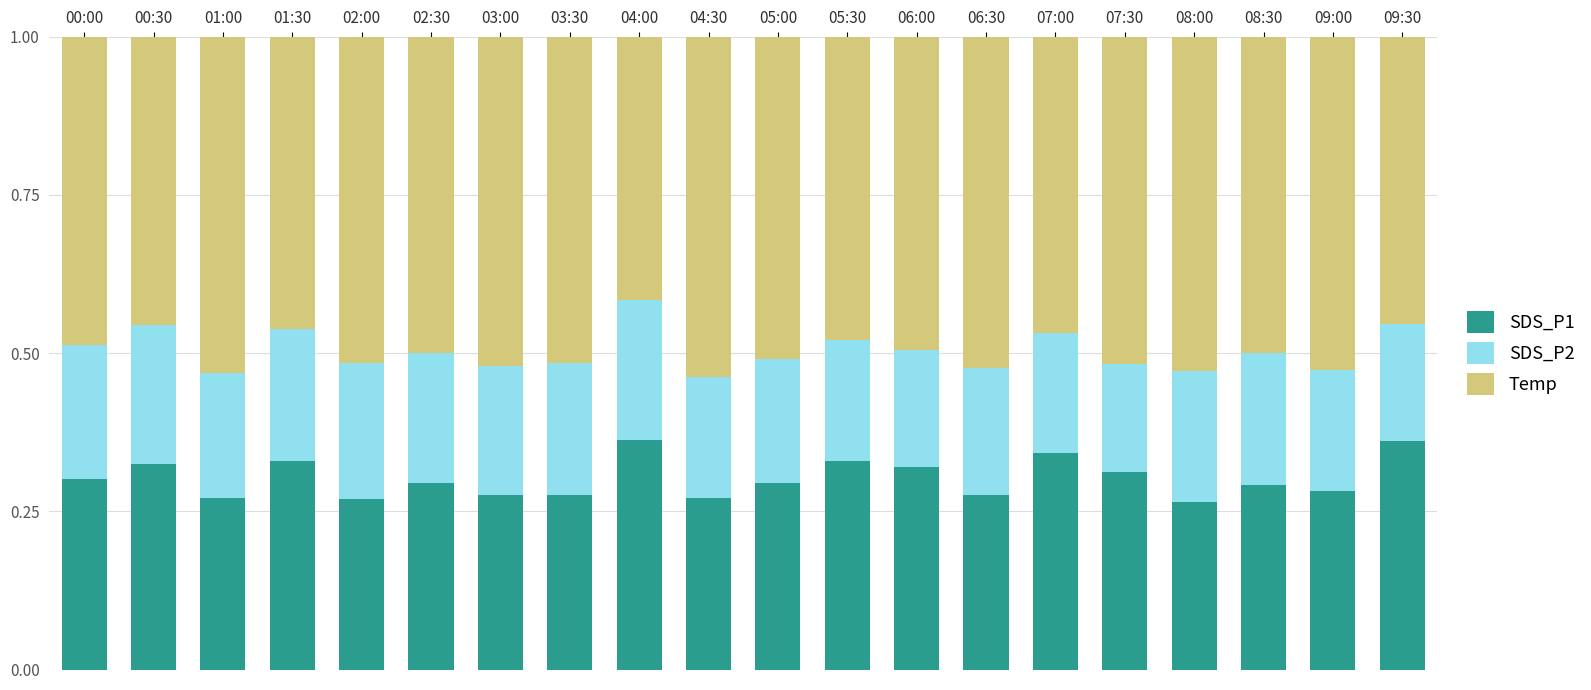

What is the total value across all series at 06:30?

1.0